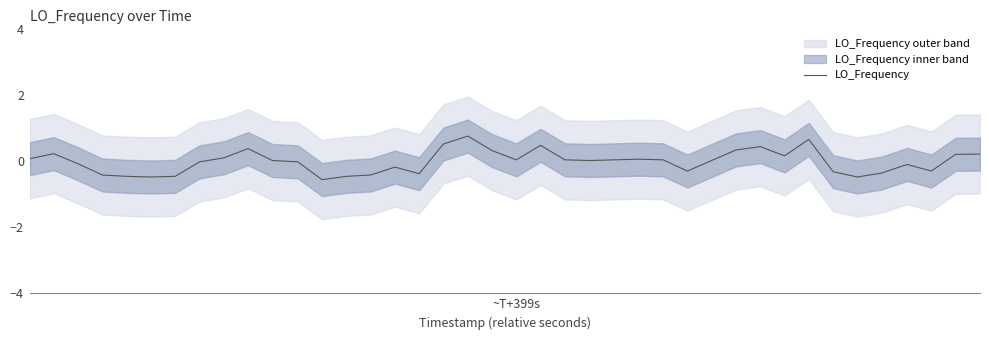

What is the difference between the second highest and second lowest values?

1.1